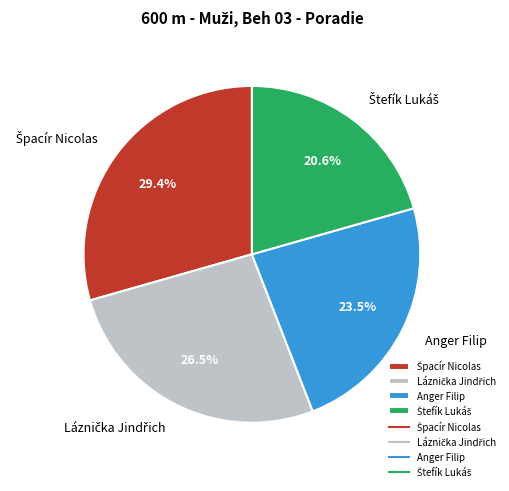

Does any single category account for the majority?

No